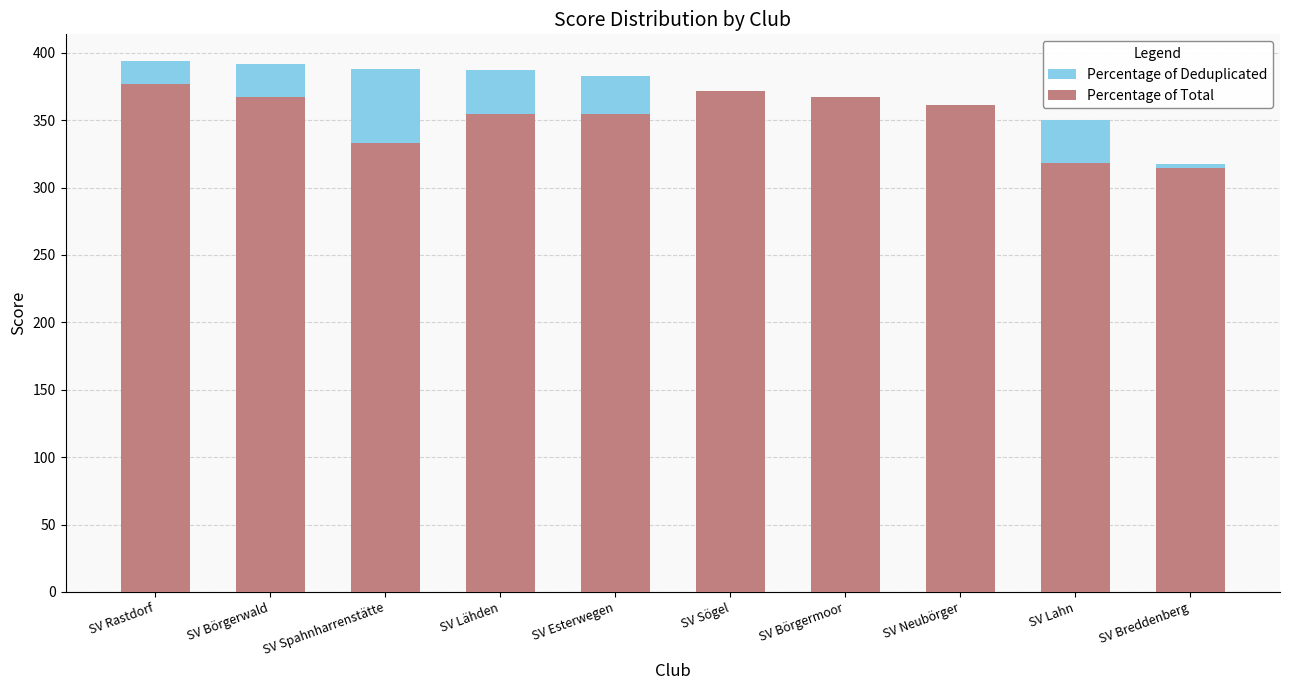

Which series has the widest spread of values?

Percentage of Deduplicated